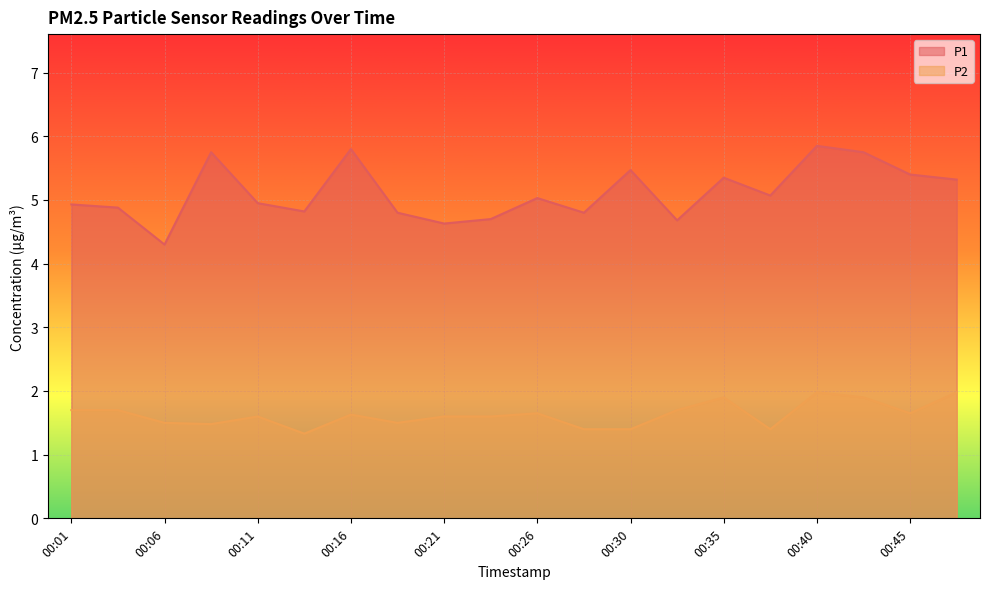

What is the maximum value shown in the chart?

5.8